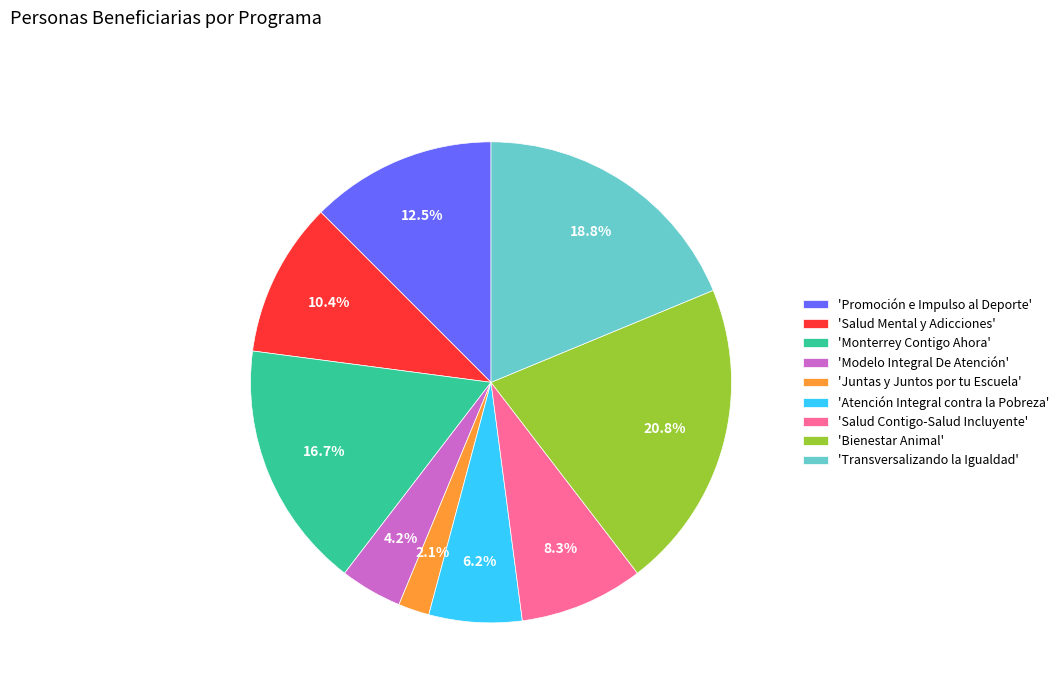

Approximately how many times larger is the value at 'Salud Contigo-Salud Incluyente' compared to 'Bienestar Animal'?

0.4